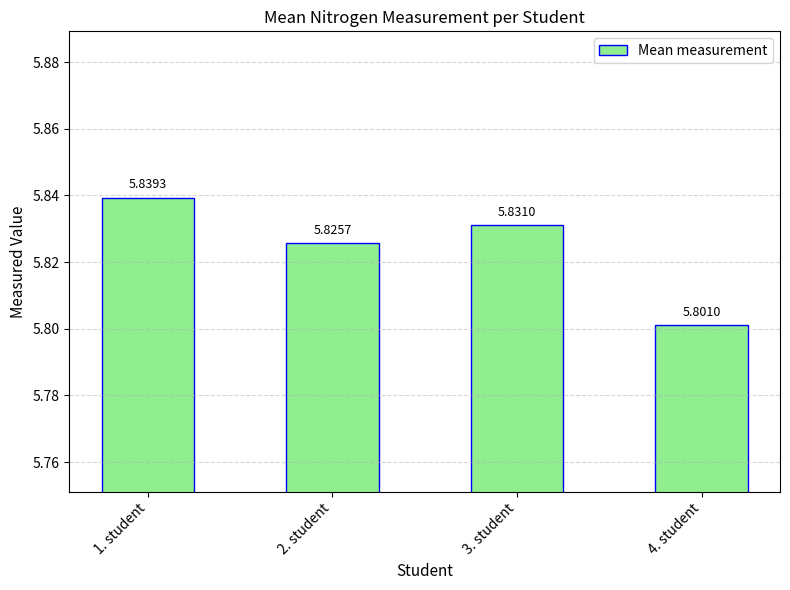

Rank the categories by value from highest to lowest.

1. student, 3. student, 2. student, 4. student